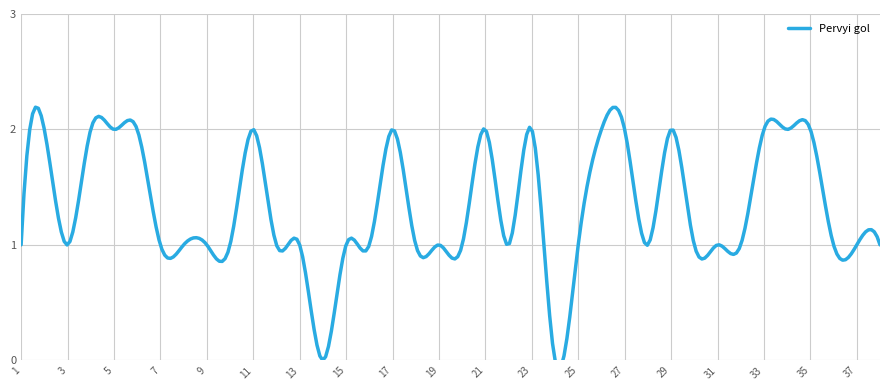

Reading right to left, extract all data points from this chart.

38=1	37=1	36=1	35=2	34=2	33=2	32=1	31=1	30=1	29=2	28=1	27=2	26=2	25=1	24=0	23=2	22=1	21=2	20=1	19=1	18=1	17=2	16=1	15=1	14=0	13=1	12=1	11=2	10=1	9=1	8=1	7=1	6=2	5=2	4=2	3=1	2=2	1=1